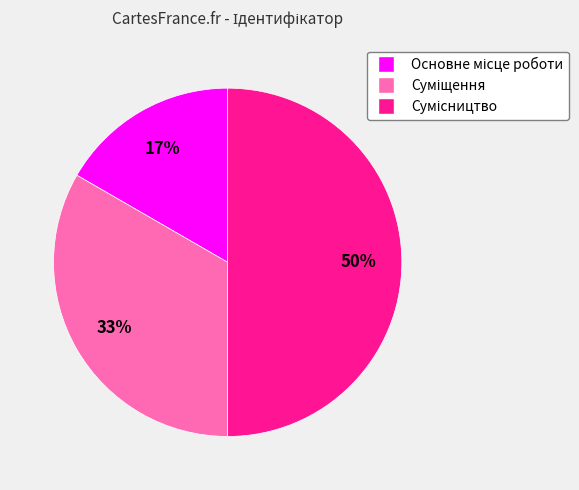

To the nearest percent, what is the difference between the largest and smallest slice percentages?

33%